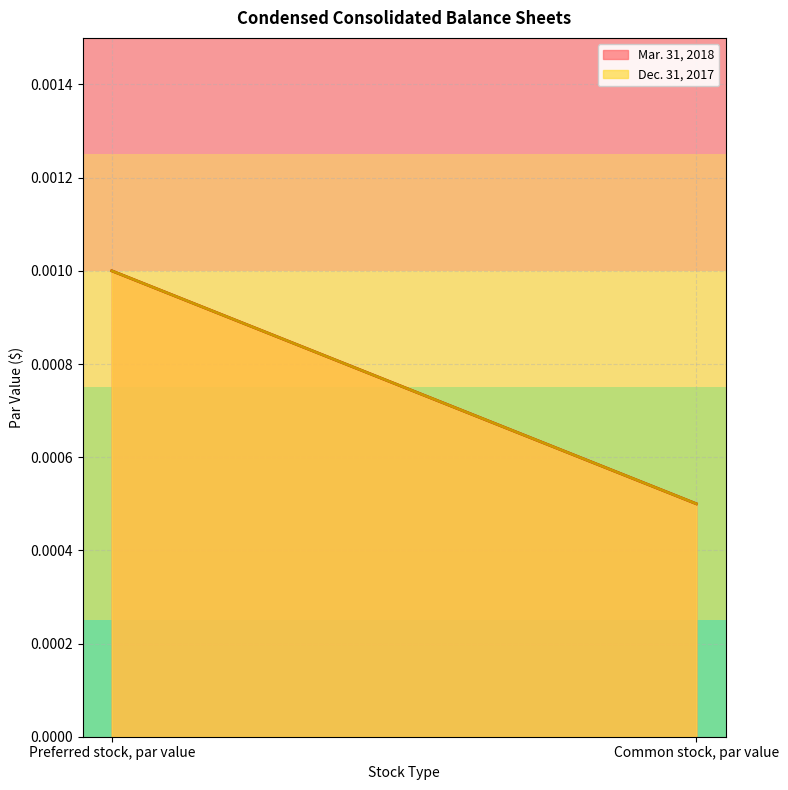

The Mar. 31, 2018 series shows 0.0 at Common stock, par value. True or false?

False